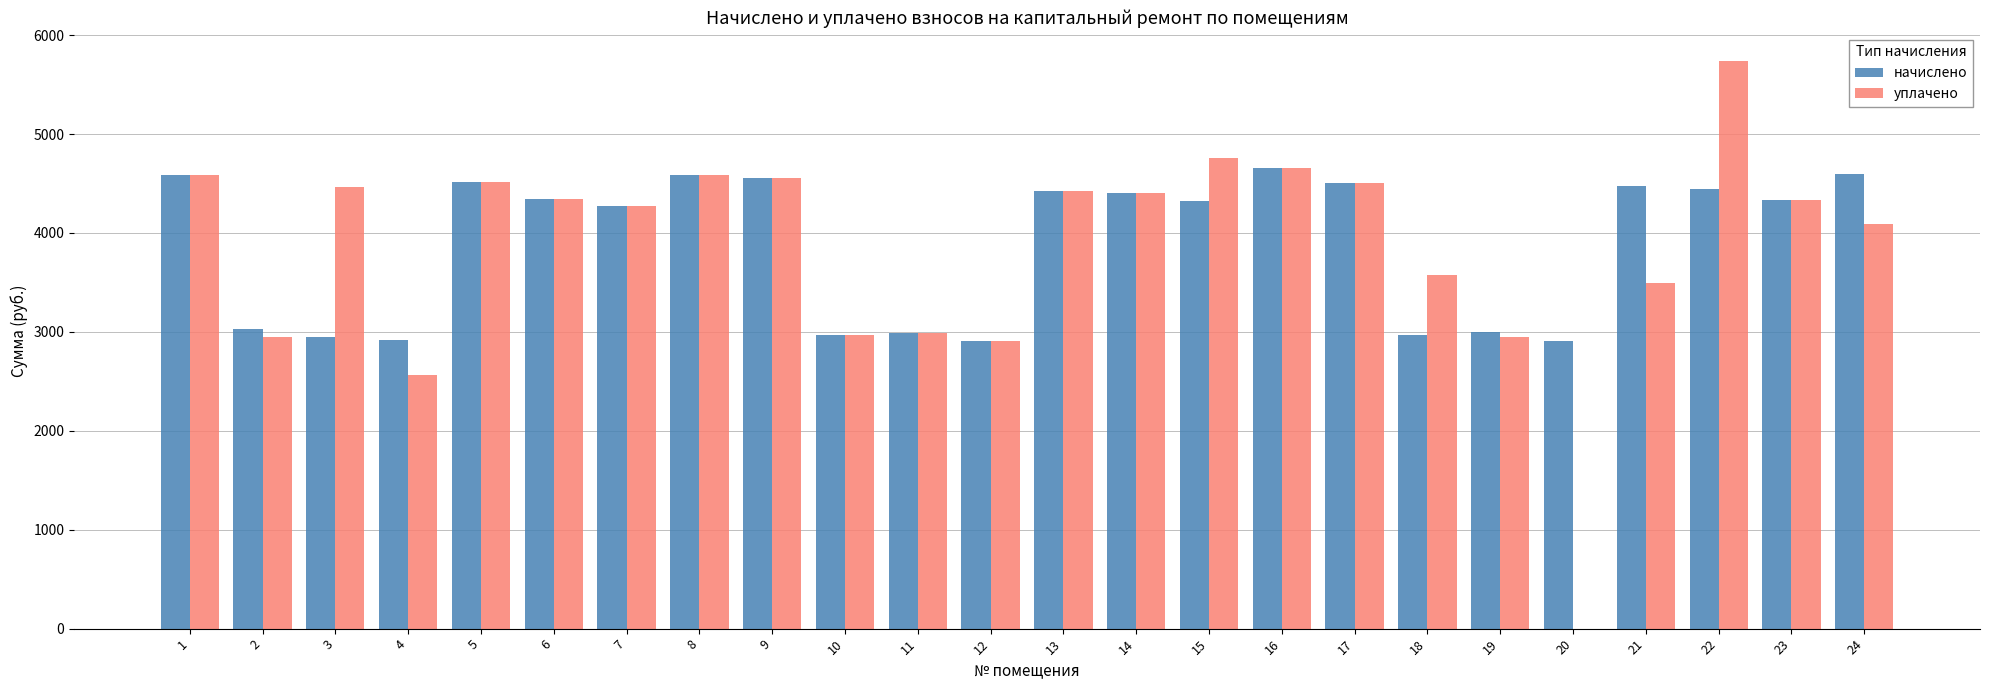

Which series has the largest range (max minus min)?

уплачено